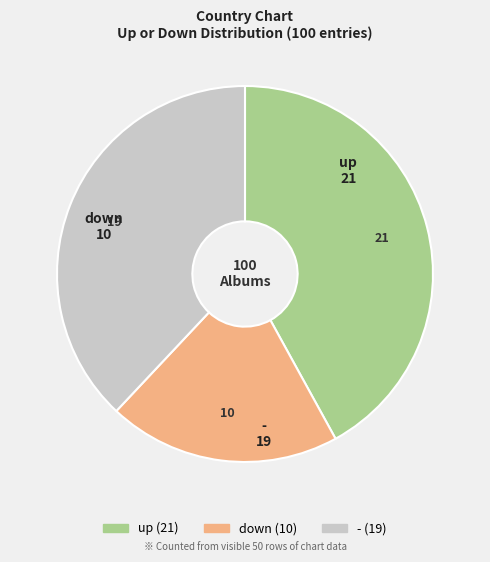

Is there any slice that represents more than half of the pie?

No